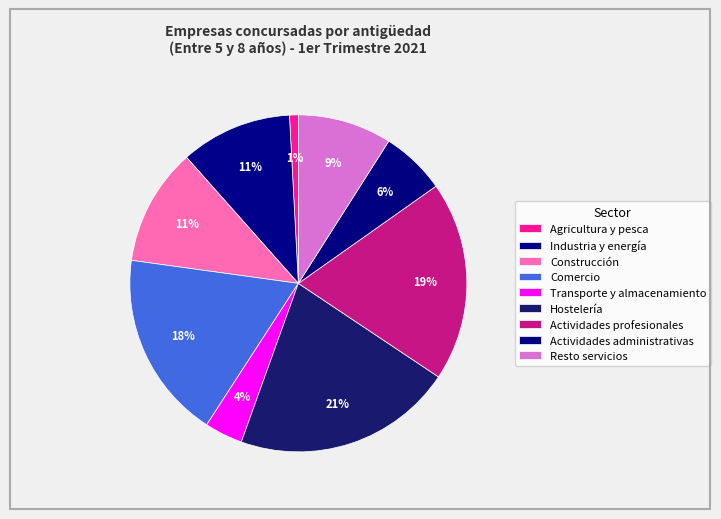

Count the number of slices in the pie.

9